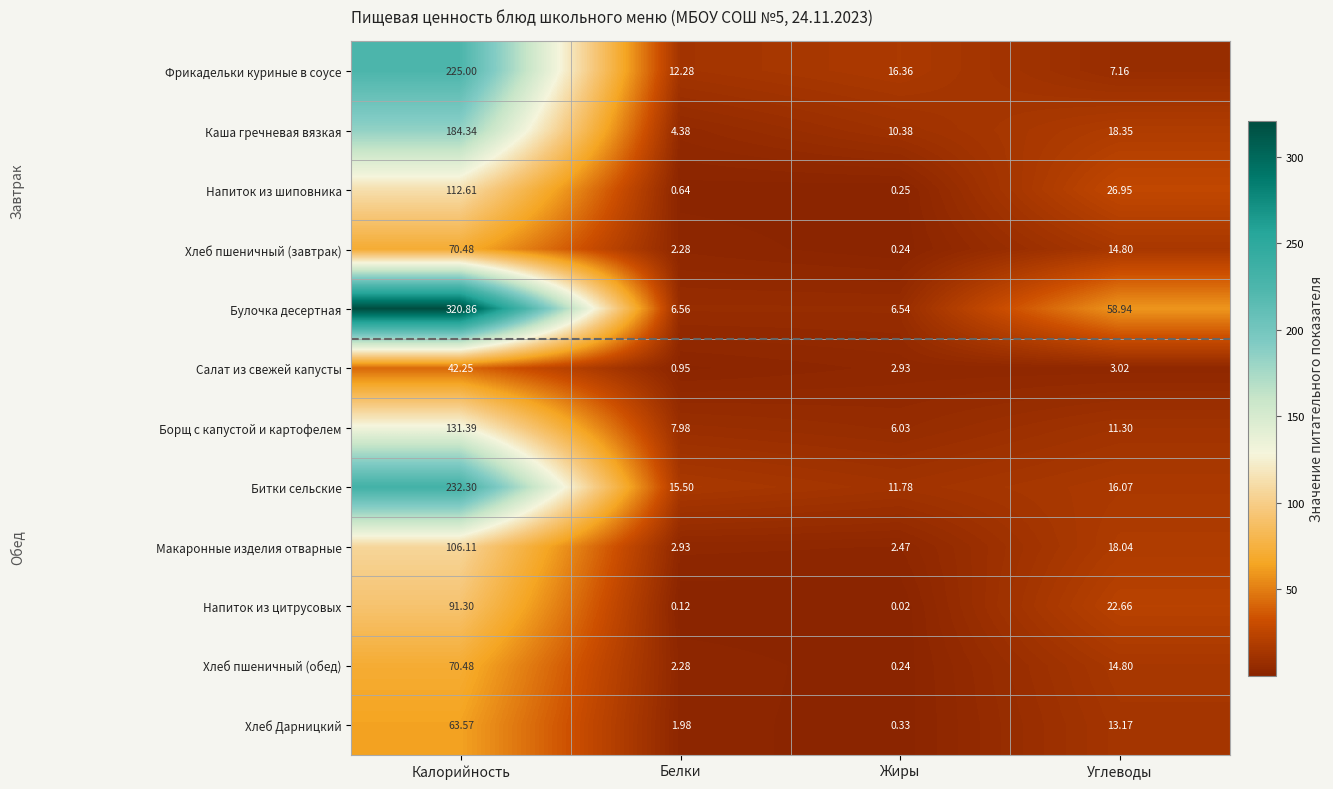

Rank the categories by Макаронные изделия отварные value from lowest to highest.

Жиры, Белки, Углеводы, Калорийность